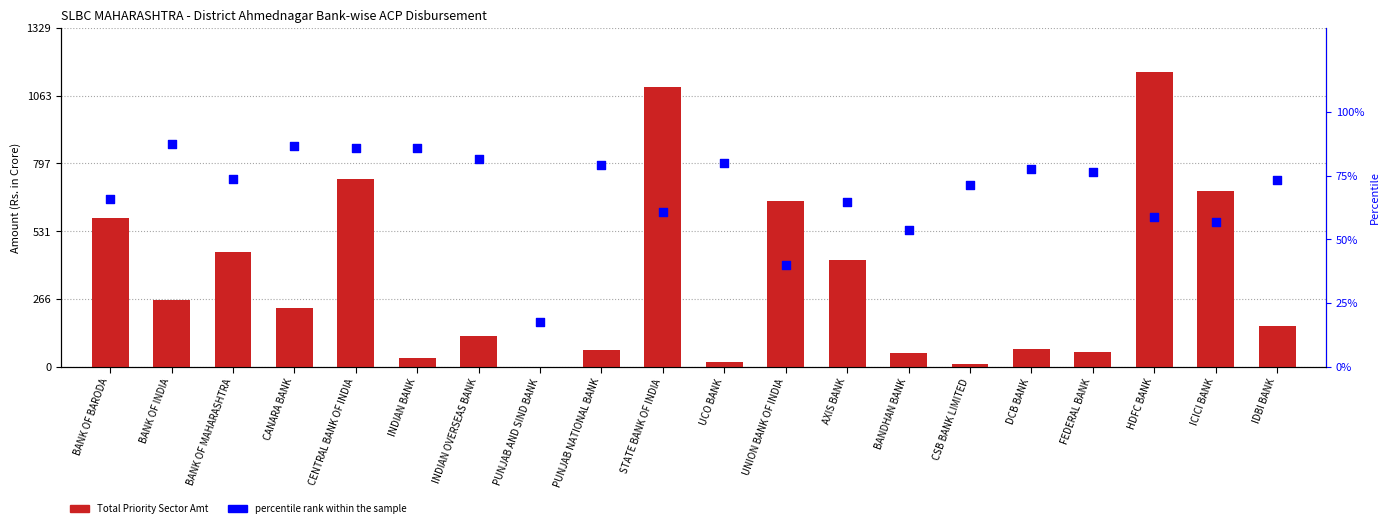

At how many categories does at least one series exceed 901?

2